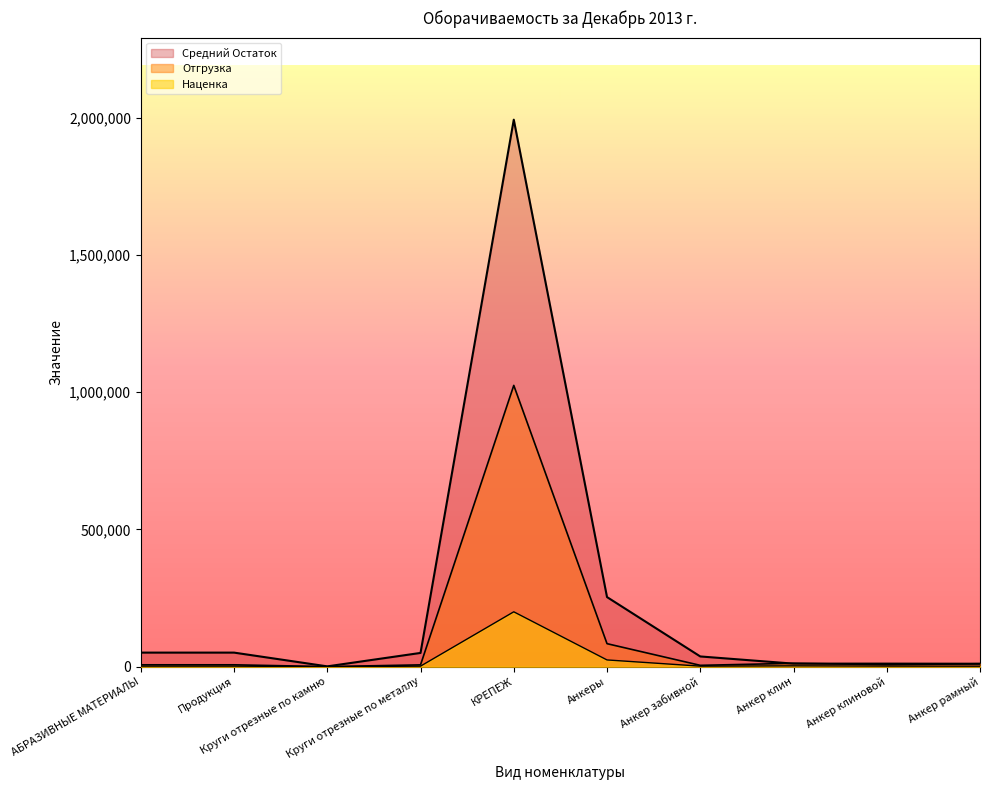

What is the average value of the Наценка series?

23961.8